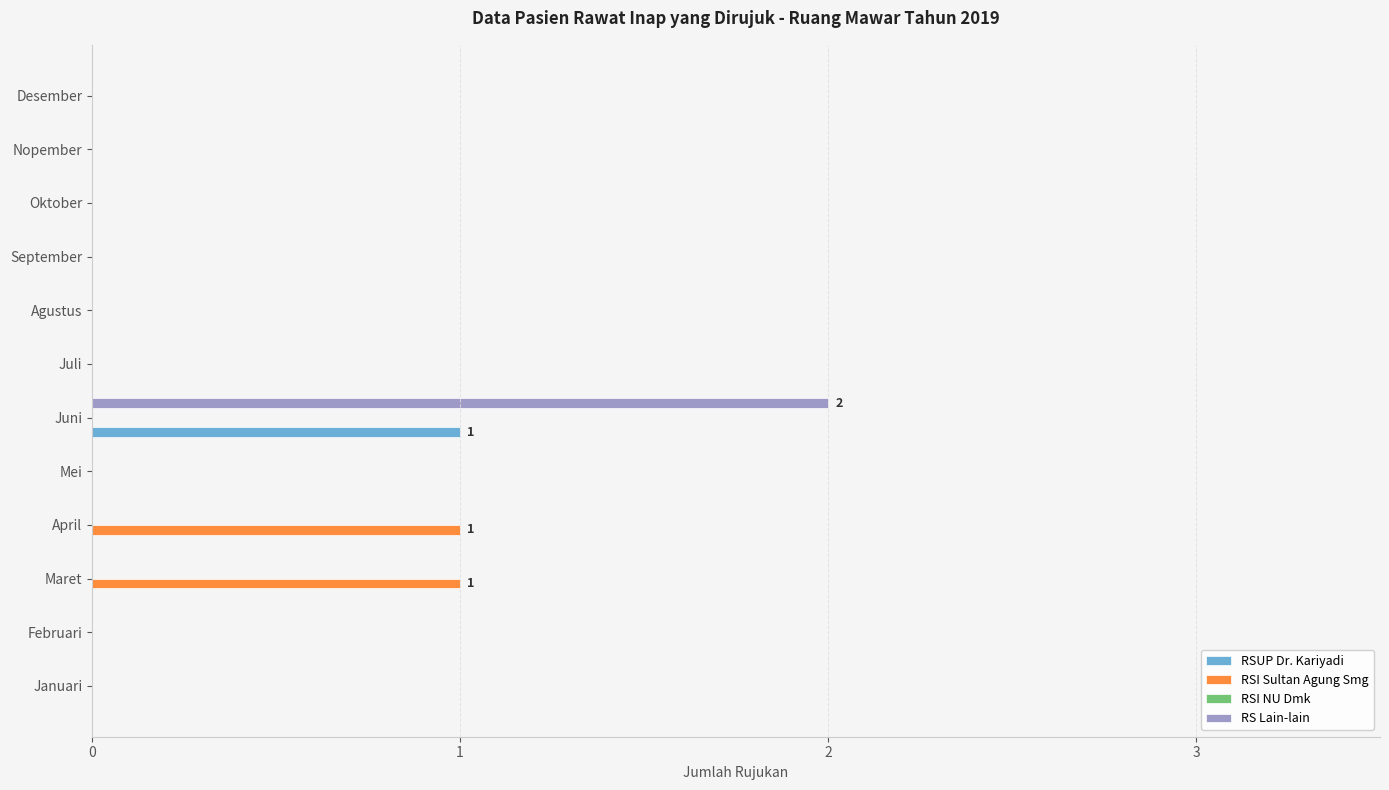

How many RSUP Dr. Kariyadi values are between 0 and 1?

12